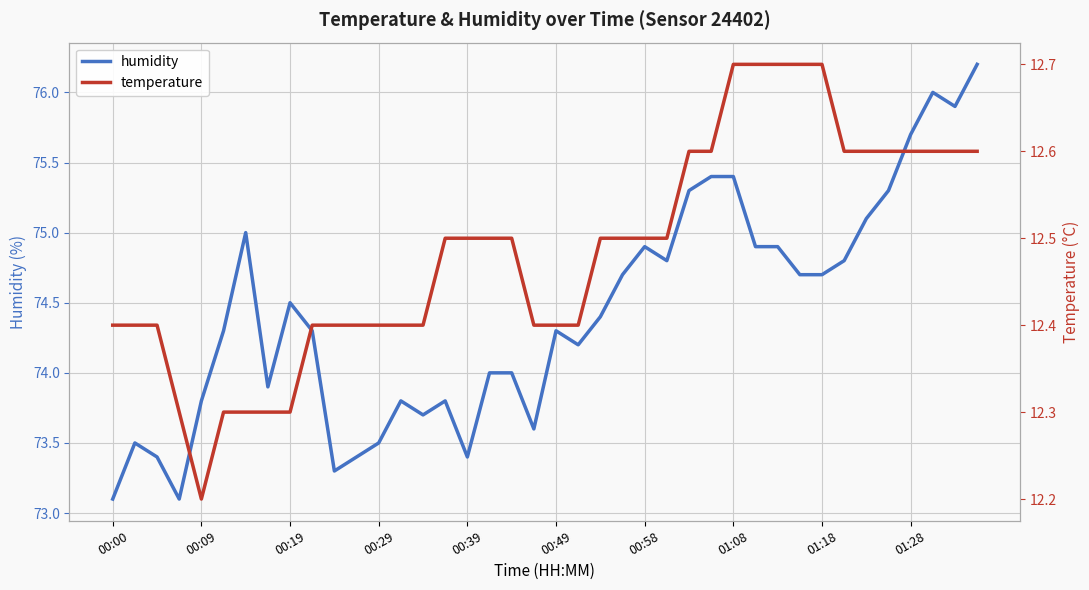

How many lines are shown in the chart?

2